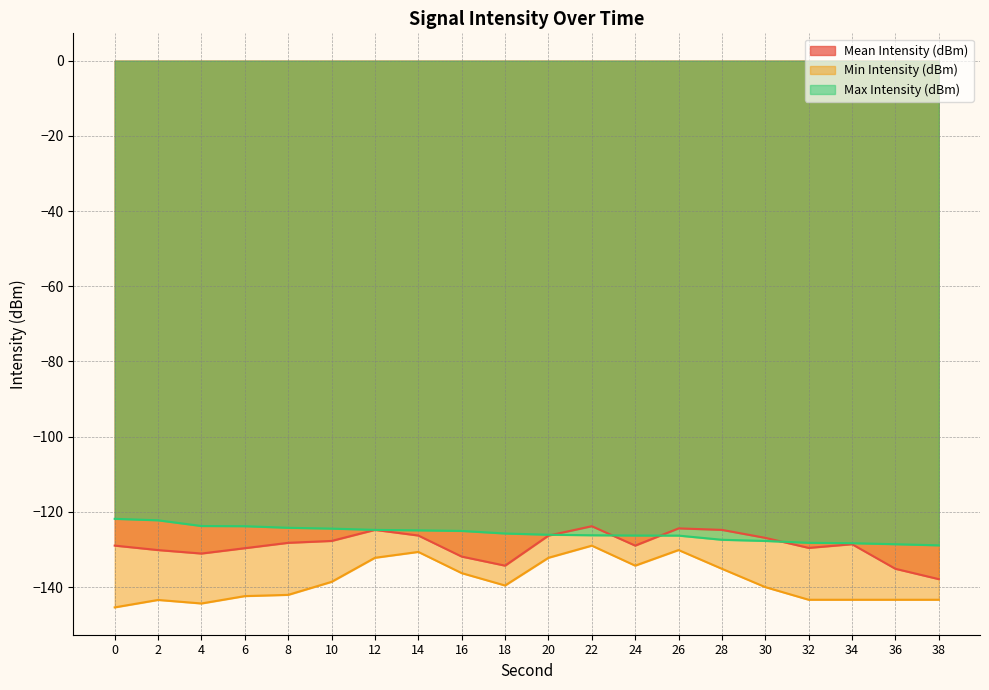

List the series in order of their overall mean, highest first.

Max Intensity (dBm), Mean Intensity (dBm), Min Intensity (dBm)